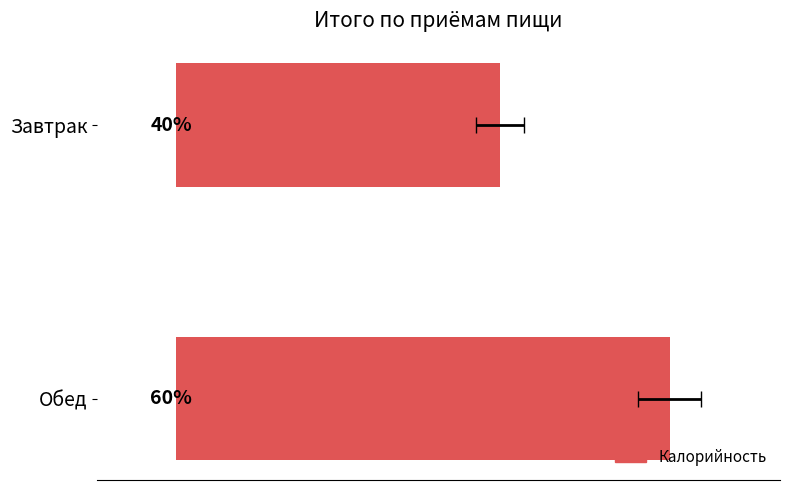

How many series are shown in this chart?

1